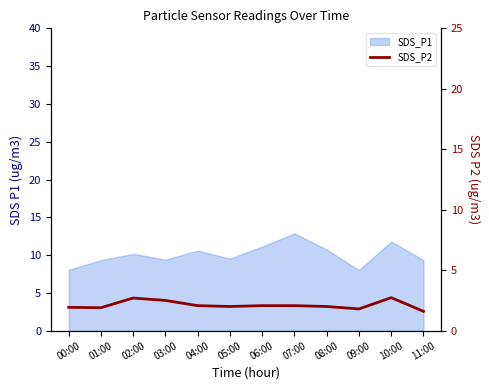

What position from the left is 07:00?

8